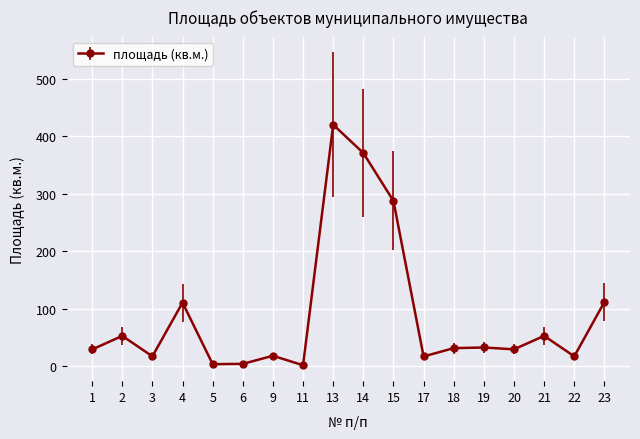

Where is the first local minimum?

3